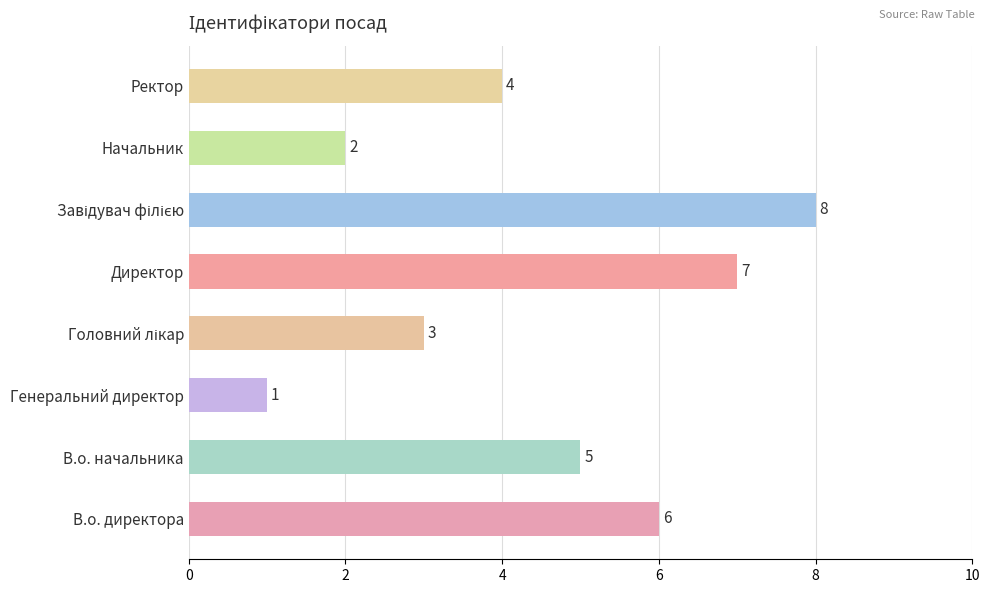

Between Директор and В.о. директора, which is larger?

Директор